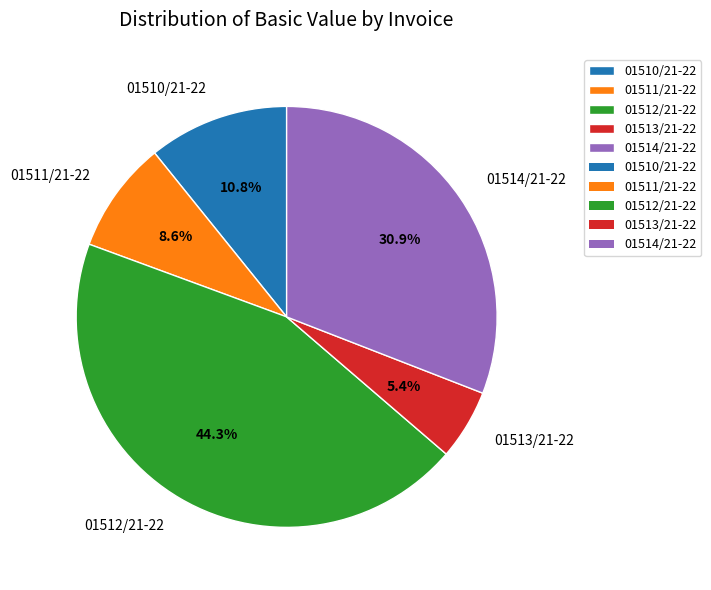

Is 01510/21-22 the majority of the pie?

No